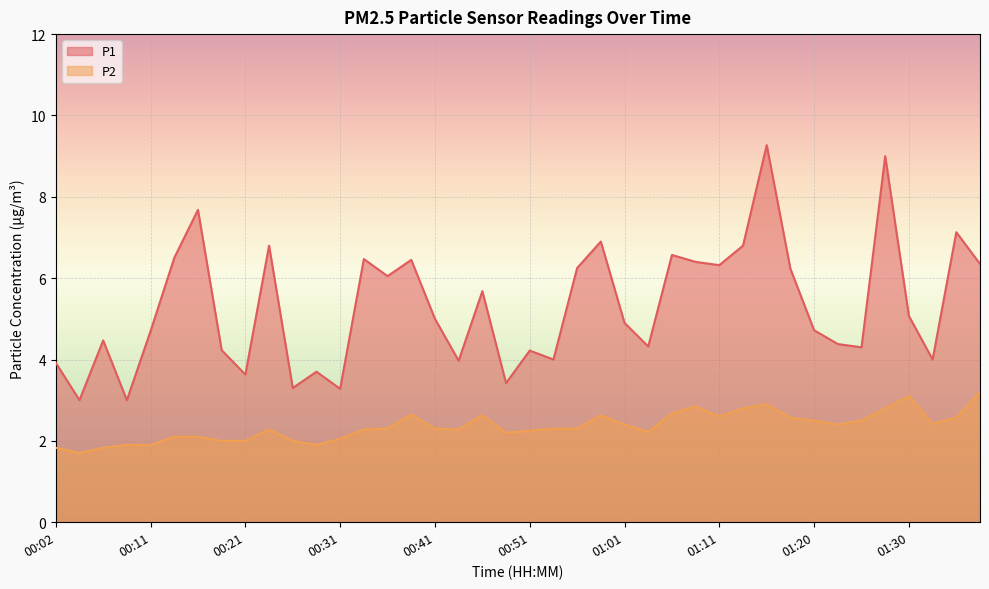

What is the label of the 9th point from the left?

00:21